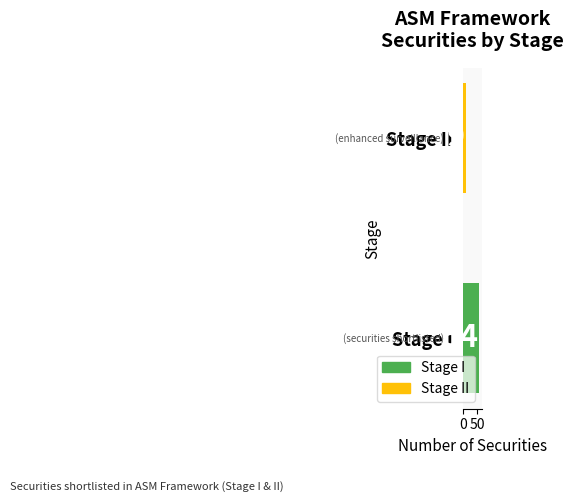

The value at Stage II is 9. True or false?

True